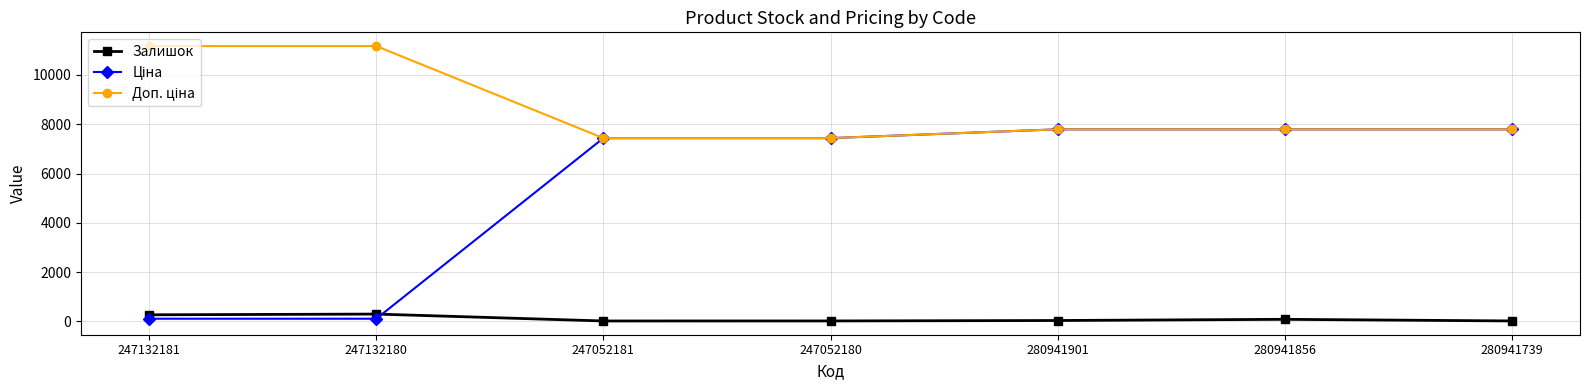

True or false: Залишок has more than 0 interior local peaks.

True